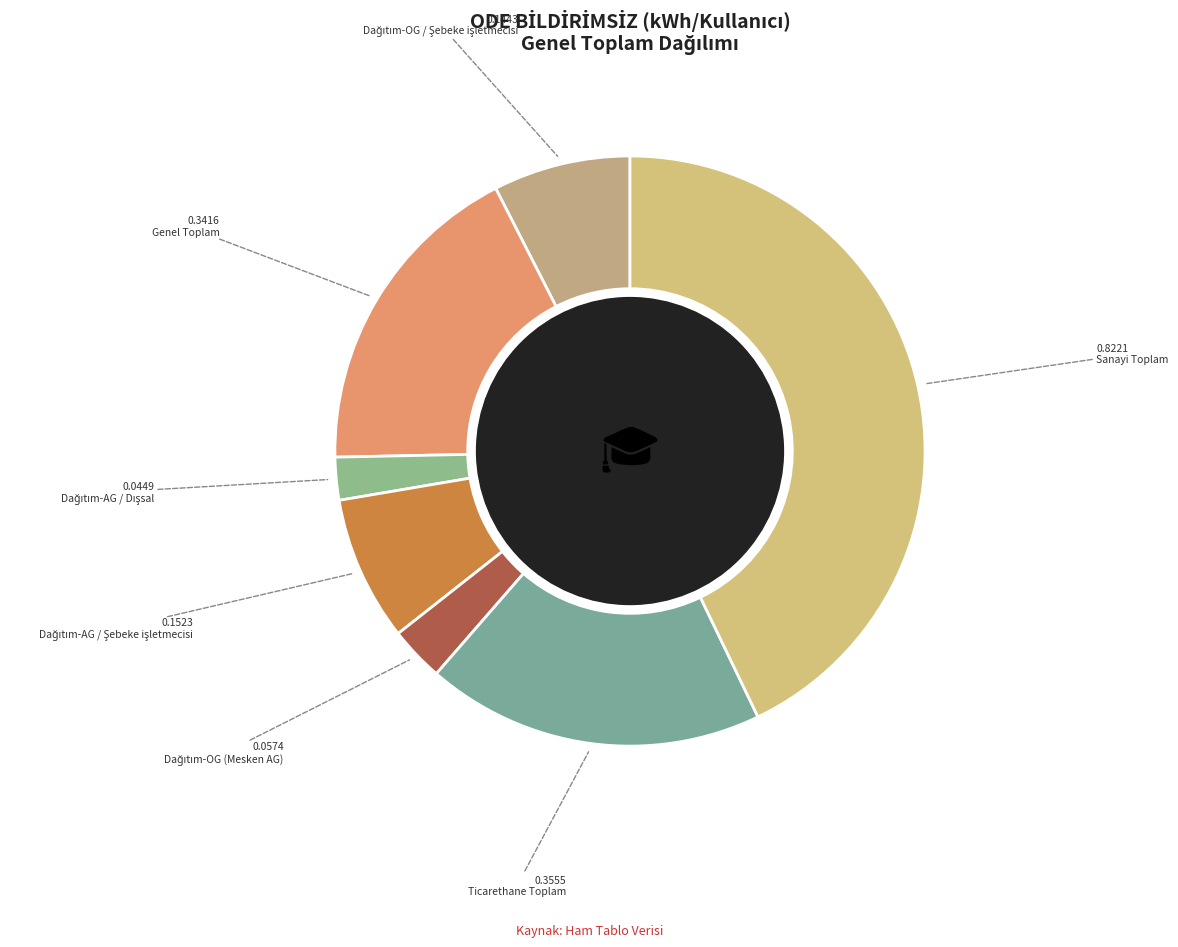

Is there a majority slice in this chart?

No